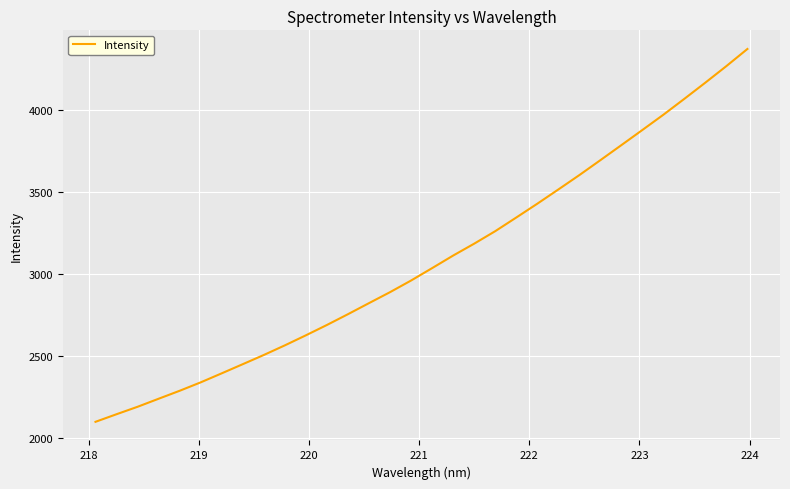

What is the greatest value displayed?

4372.6